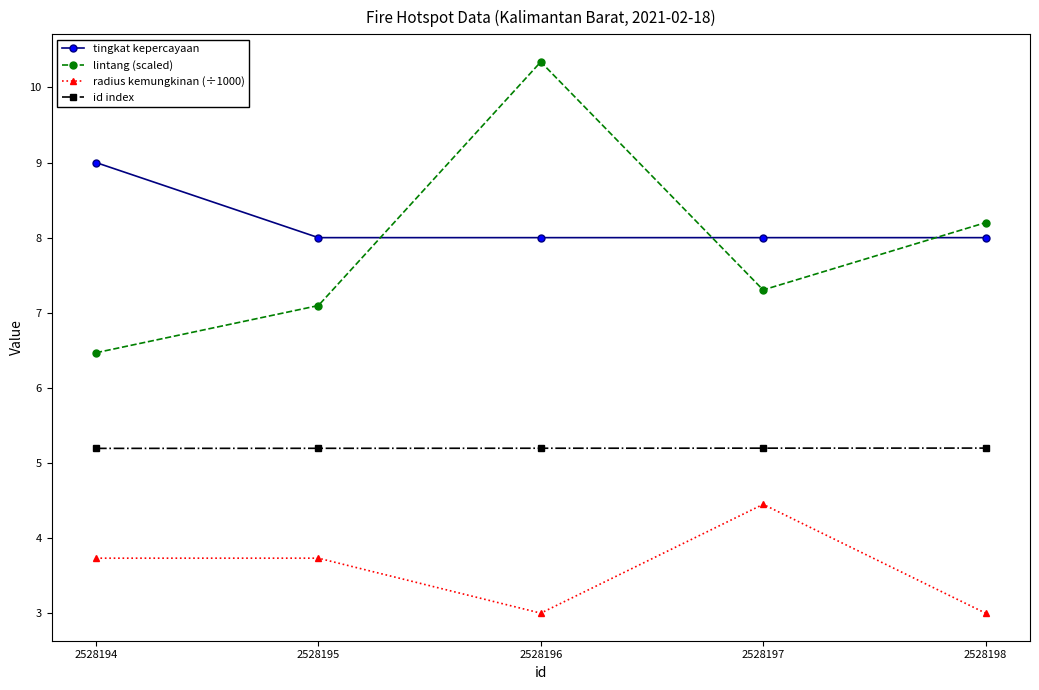

Reading right to left, list all the values displayed in this chart.

tingkat kepercayaan: 2528198=8.0	2528197=8.0	2528196=8.0	2528195=8.0	2528194=9.0
lintang (scaled): 2528198=8.2	2528197=7.3	2528196=10.3	2528195=7.1	2528194=6.5
radius kemungkinan (÷1000): 2528198=3.0	2528197=4.4	2528196=3.0	2528195=3.7	2528194=3.7
id index: 2528198=5.2	2528197=5.2	2528196=5.2	2528195=5.2	2528194=5.2